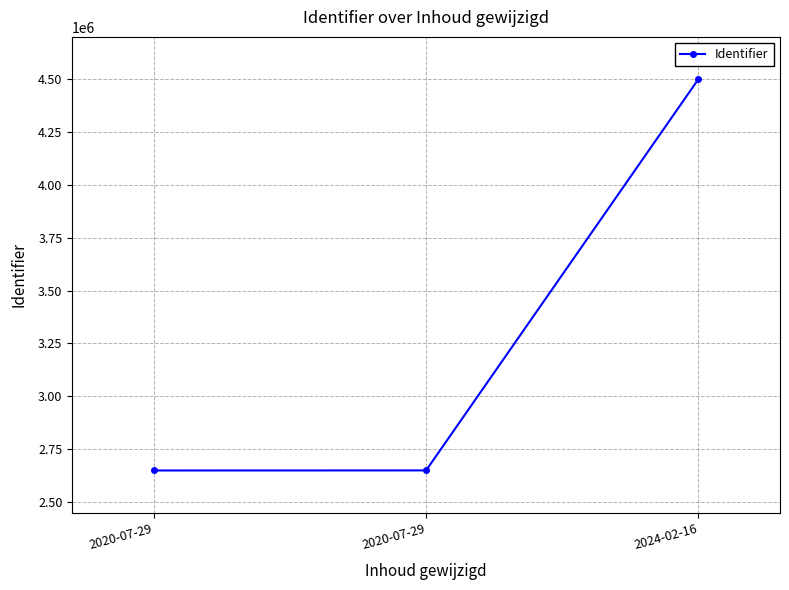

Rank the categories by value from lowest to highest.

2020-07-29, 2020-07-29, 2024-02-16